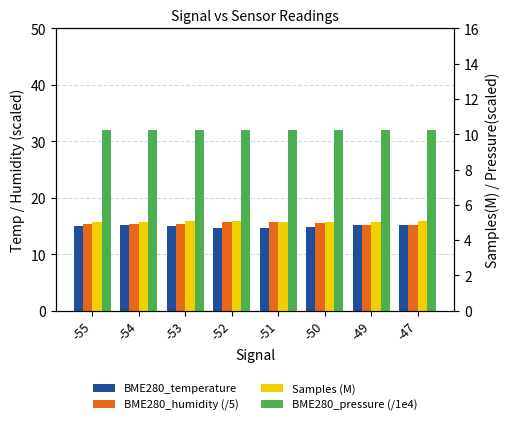

What are all the series names shown in the legend?

BME280_temperature, BME280_humidity (/5), Samples (M), BME280_pressure (/1e4)